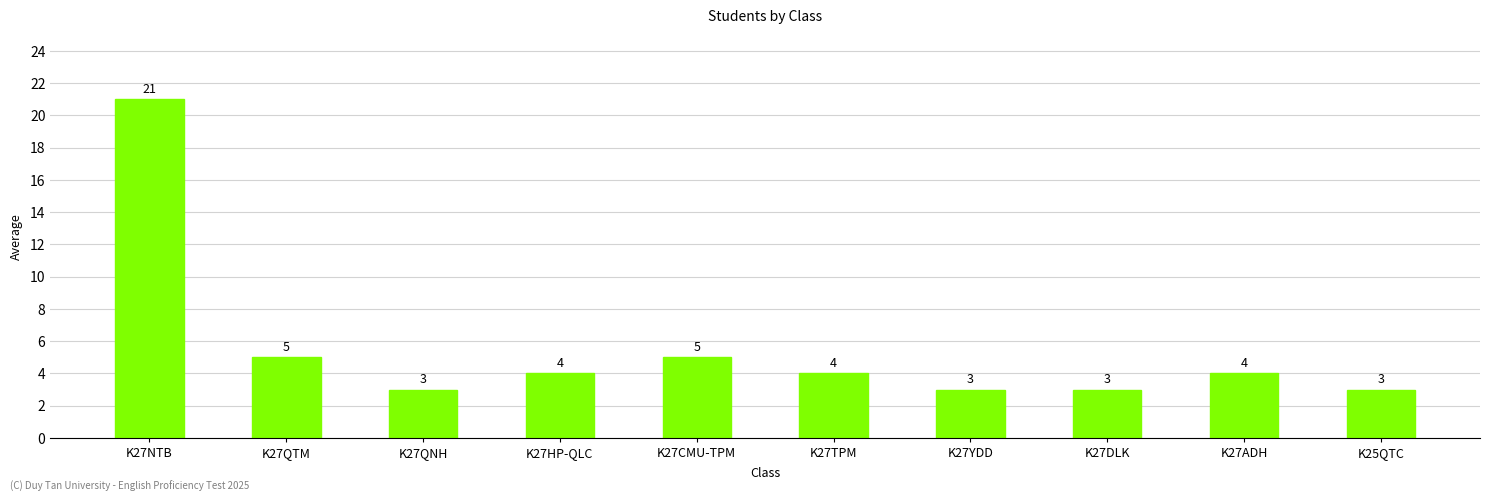

How many data points are less than 4?

4